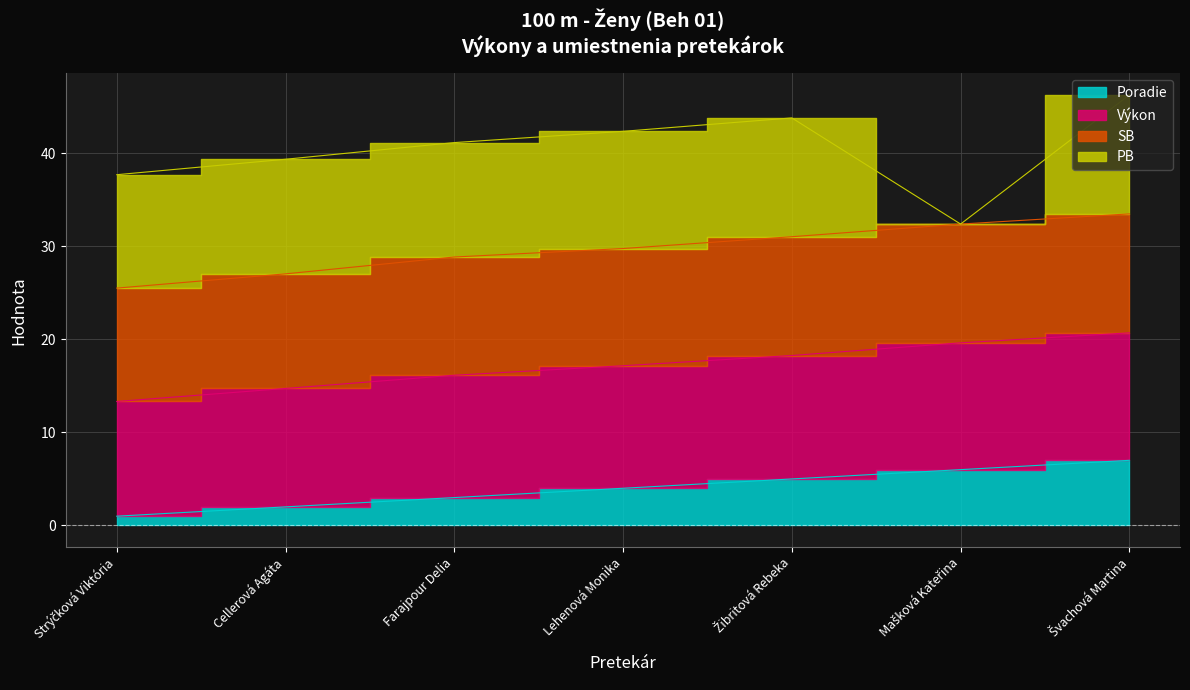

True or false: Poradie and Výkon cross at least once.

False